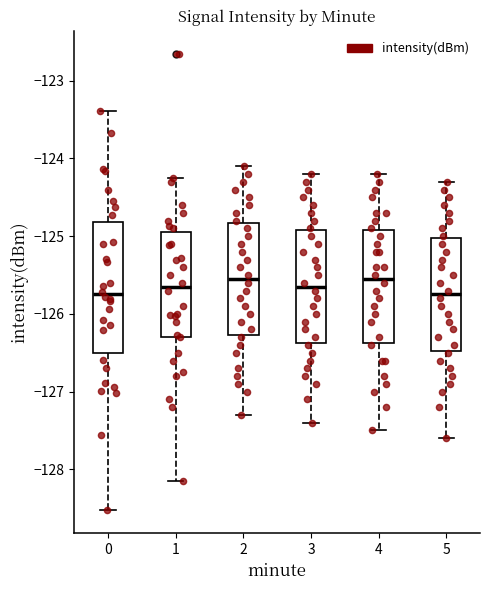

Reading left to right, transcribe this box plot: for each box, give where its median line is, the range the box spans, and where its two whiskers end, as read against the y-axis. The values are not printed on the chart, so give them approximately, as read against the axis.

0: median -125.7, box -126.5 to -124.8, whiskers -128.5 to -123.4
1: median -125.6, box -126.3 to -124.9, whiskers -128.2 to -124.3
2: median -125.5, box -126.3 to -124.8, whiskers -127.3 to -124.1
3: median -125.6, box -126.4 to -124.9, whiskers -127.4 to -124.2
4: median -125.5, box -126.4 to -124.9, whiskers -127.5 to -124.2
5: median -125.7, box -126.5 to -125.0, whiskers -127.6 to -124.3